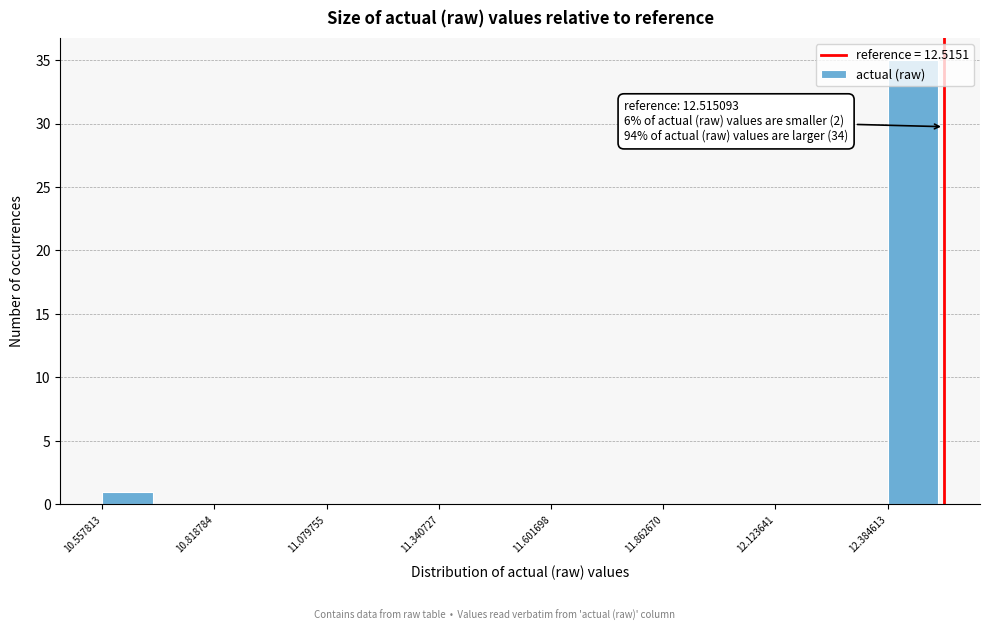

Read against the x-axis, roughly where is the centre of the tallest bar?

12.45